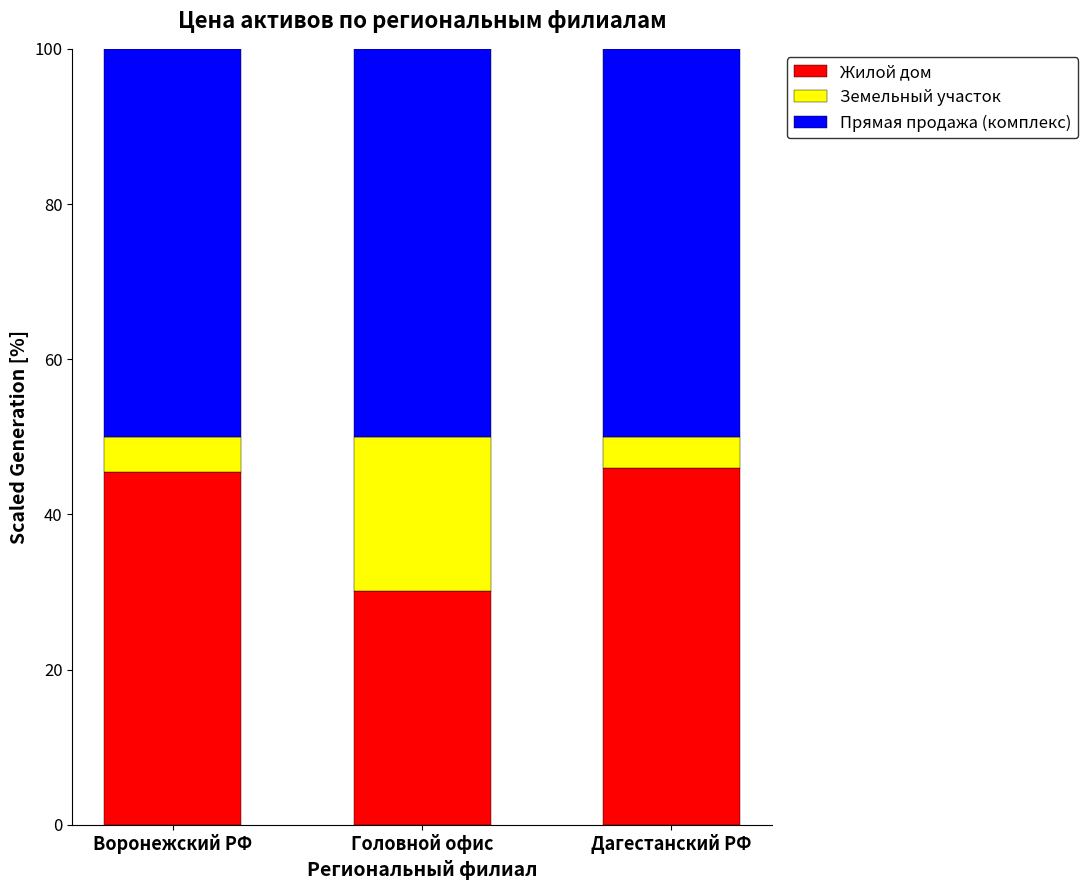

True or false: Жилой дом has a value of 46.0 at Дагестанский РФ.

True